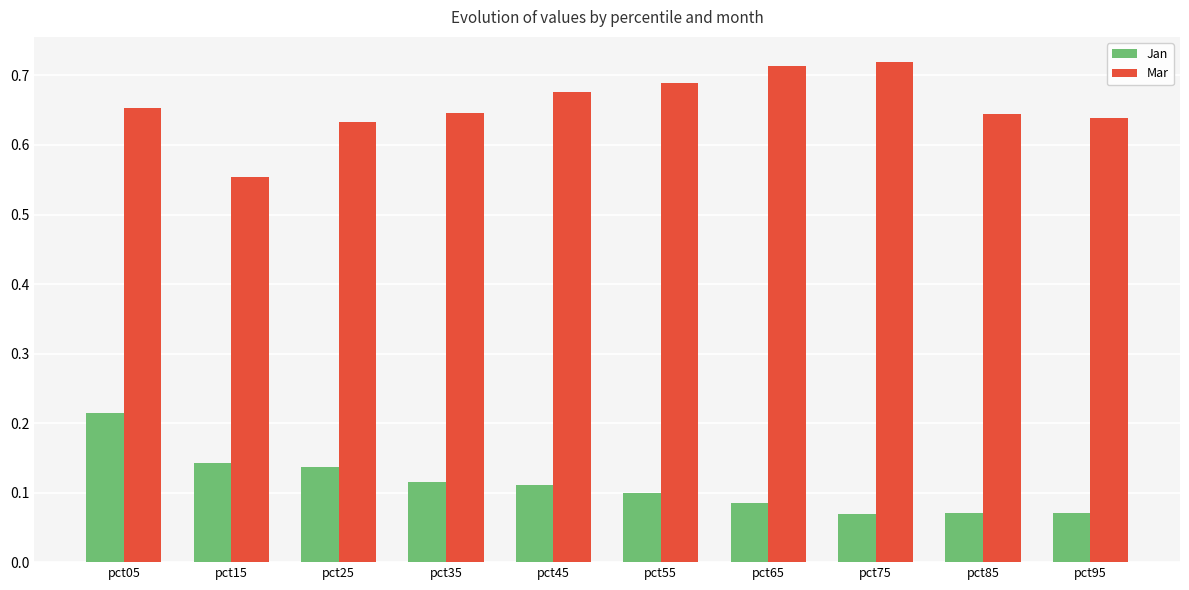

Does the chart contain stacked bars?

No